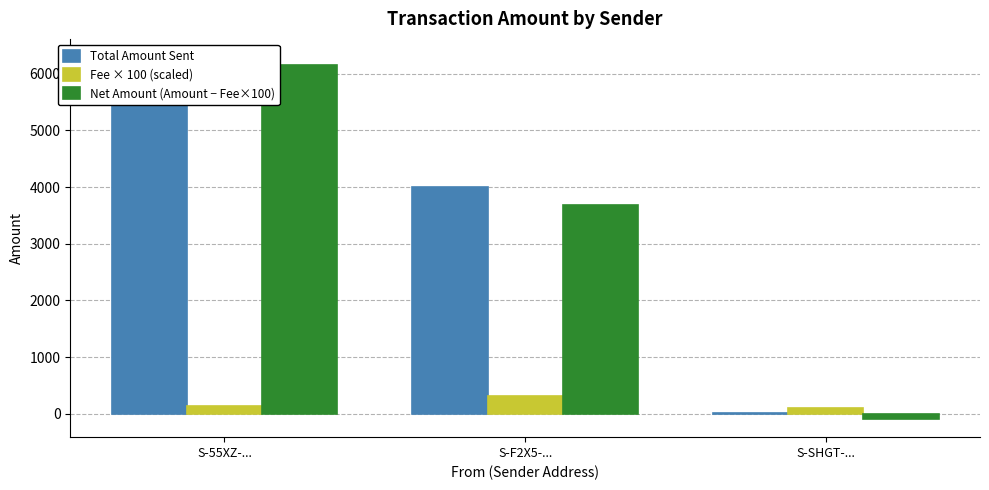

Rank the series at S-SHGT-... from highest to lowest value.

Fee × 100 (scaled), Total Amount Sent, Net Amount (Amount − Fee×100)